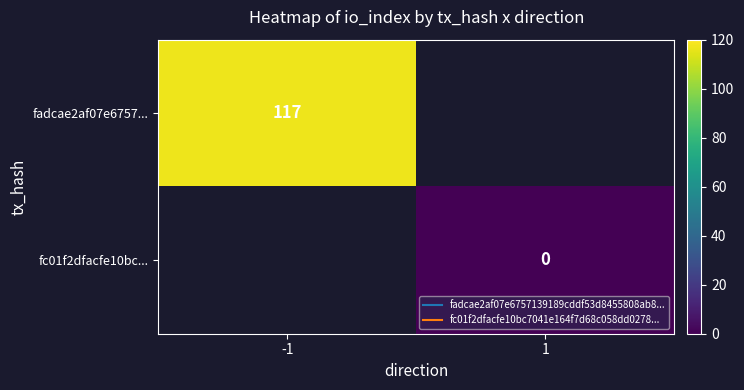

Where is fadcae2af07e6757... nearest to the value 117?

-1